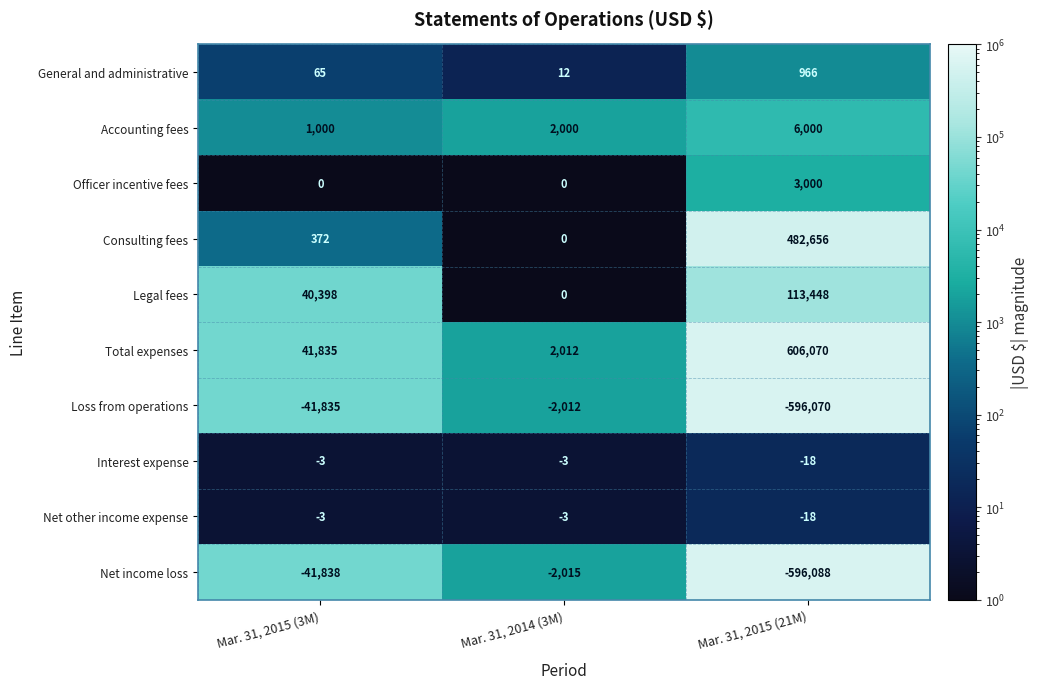

Reading left to right, extract all data points from this chart.

General and administrative: 65	12	966
Accounting fees: 1000	2000	6000
Officer incentive fees: 0	0	3000
Consulting fees: 372	0	482656
Legal fees: 40398	0	113448
Total expenses: 41835	2012	606070
Loss from operations: -41835	-2012	-596070
Interest expense: -3	-3	-18
Net other income expense: -3	-3	-18
Net income loss: -41838	-2015	-596088